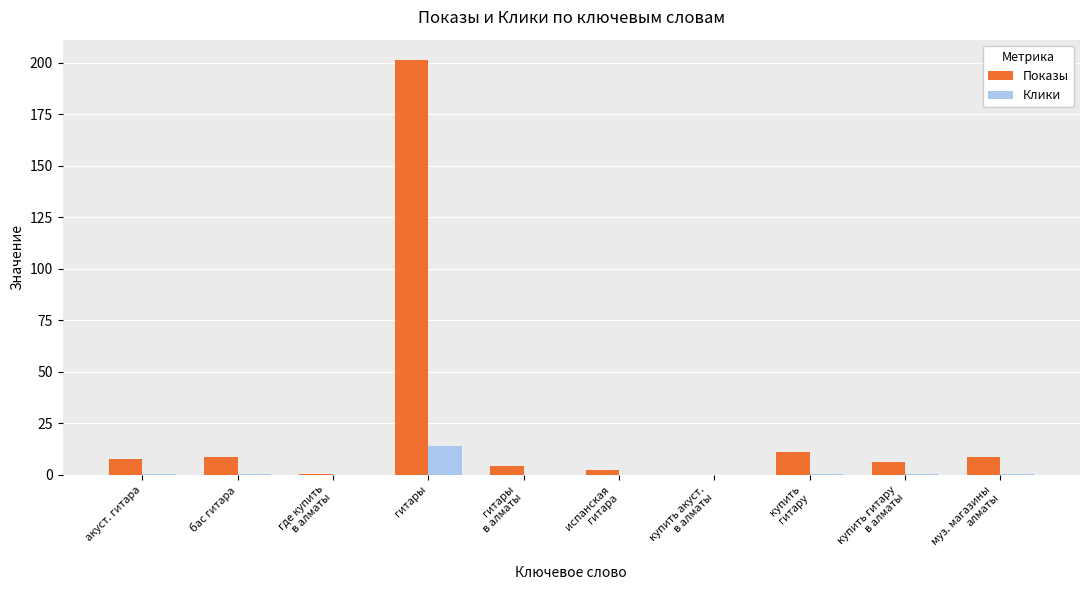

Which series changed the most between бас гитара and гитары?

Показы